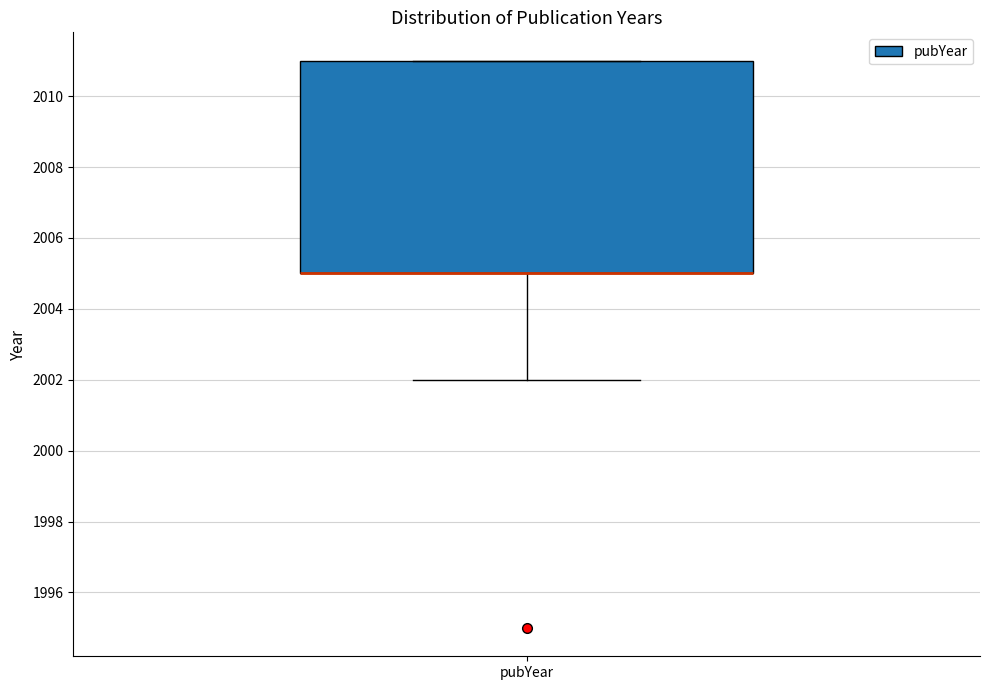

Read this box plot against the y-axis: the position of the median line, the range covered by the box, and the ends of both whiskers. The values are not printed on the chart, so give them approximately, as read against the axis.

median 2005 (drawn on the box's lower edge), box 2005 to 2011, whiskers 2002 to 2011